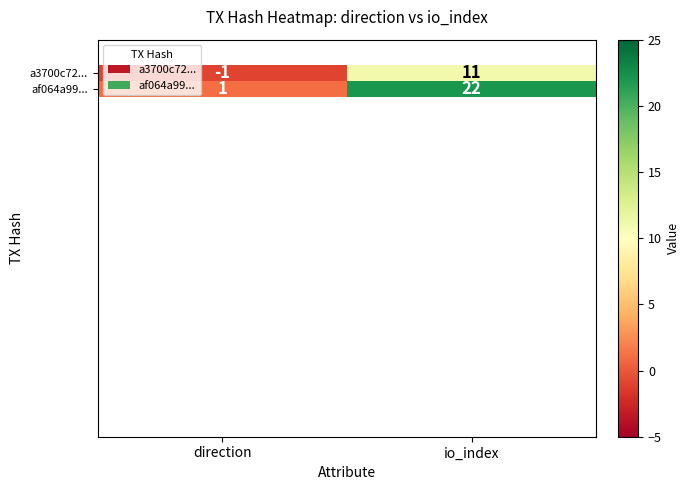

What is the maximum value for af064a99...?

22